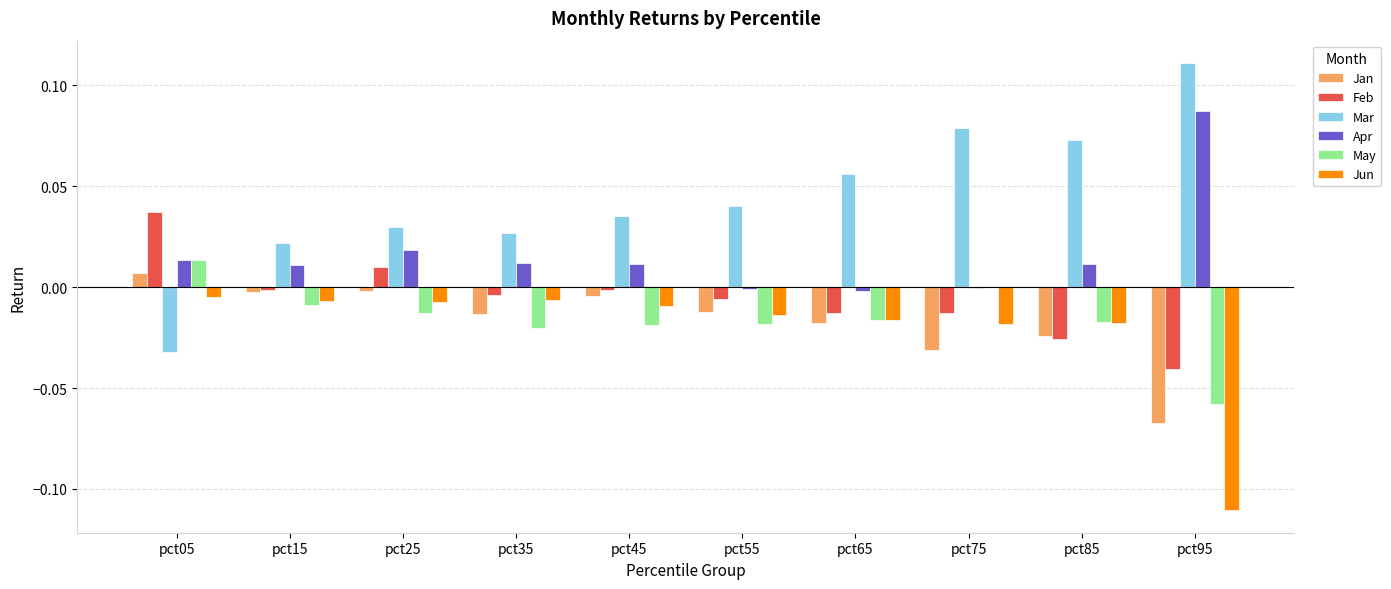

Which series has the largest range (max minus min)?

Mar